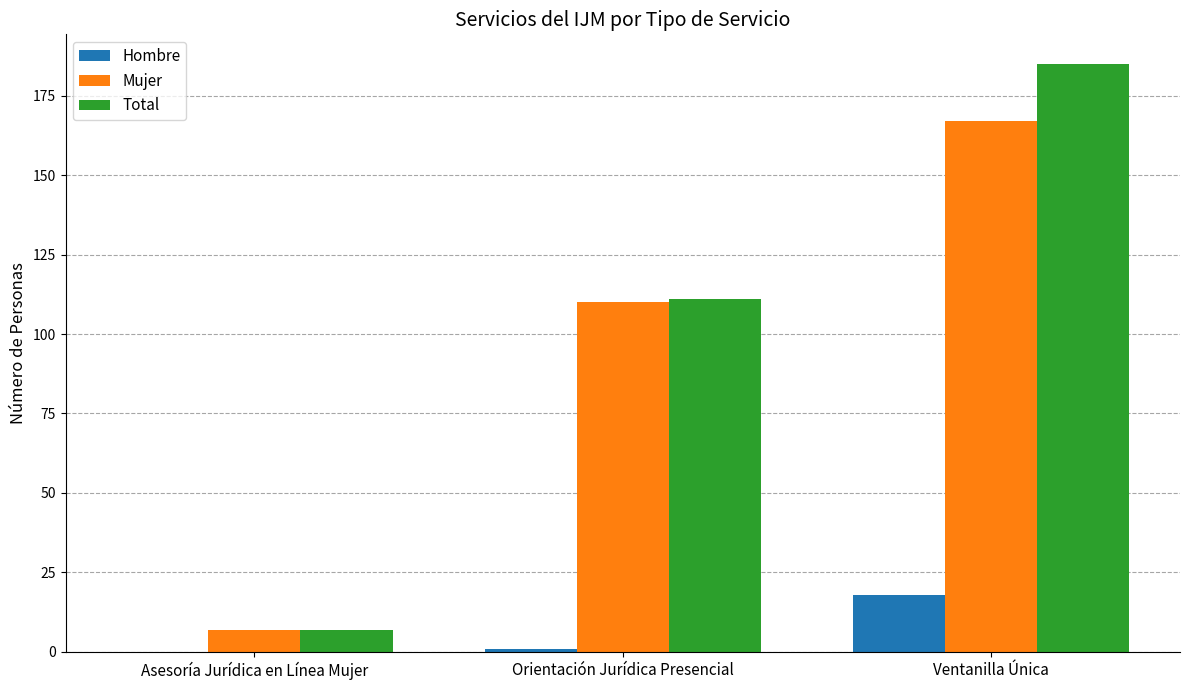

What is the sum of the Total values at Ventanilla Única and Asesoría Jurídica en Línea Mujer?

192